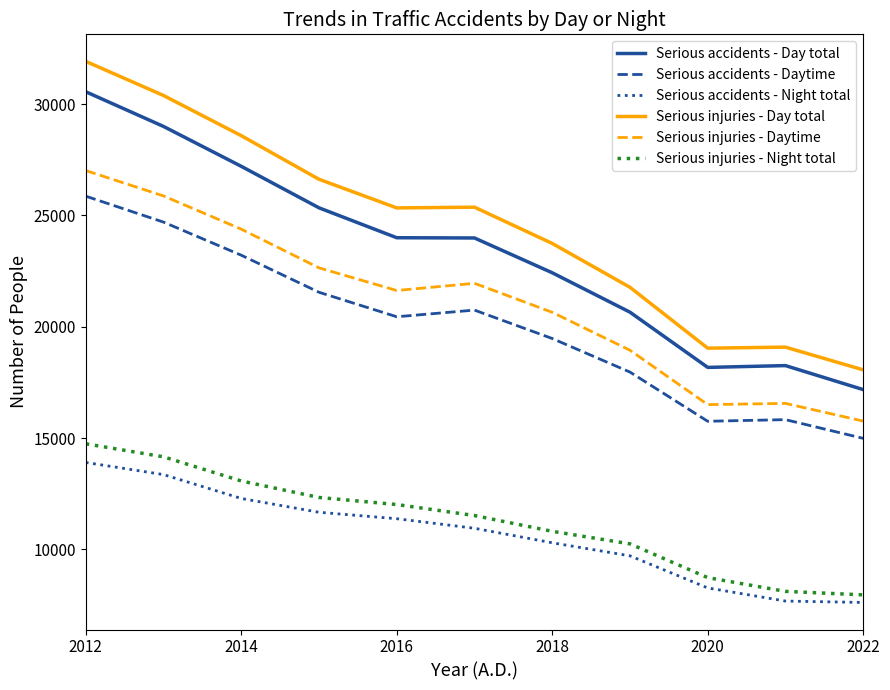

True or false: Serious accidents - Night total and Serious accidents - Daytime intersect in this chart.

False